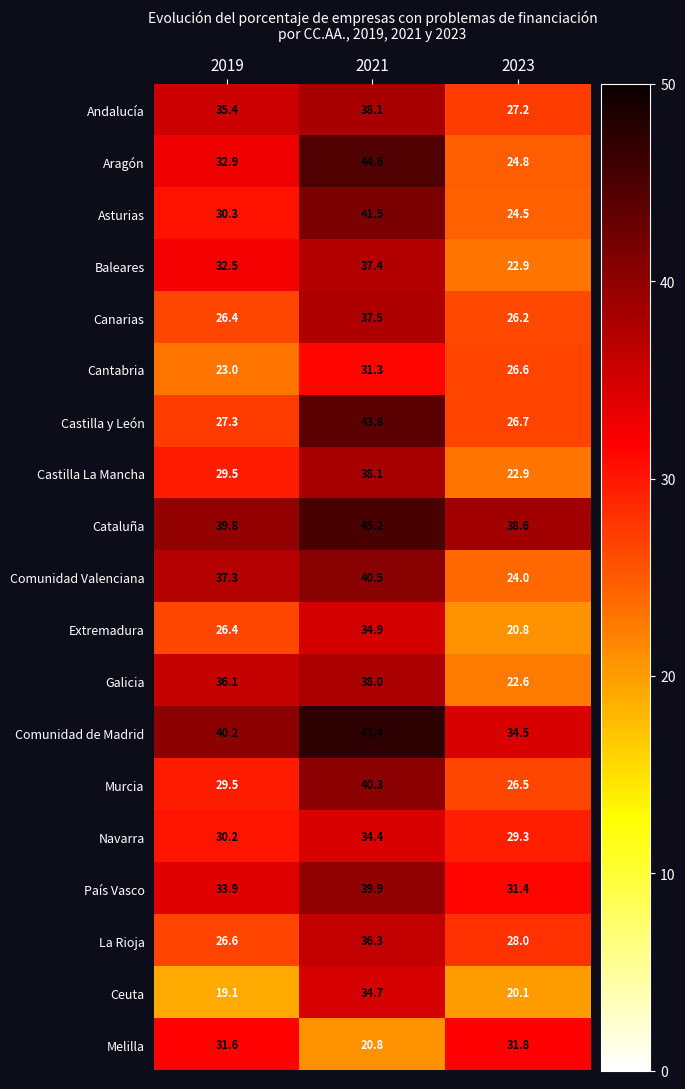

At which category does the chart reach its minimum across all series?

2019